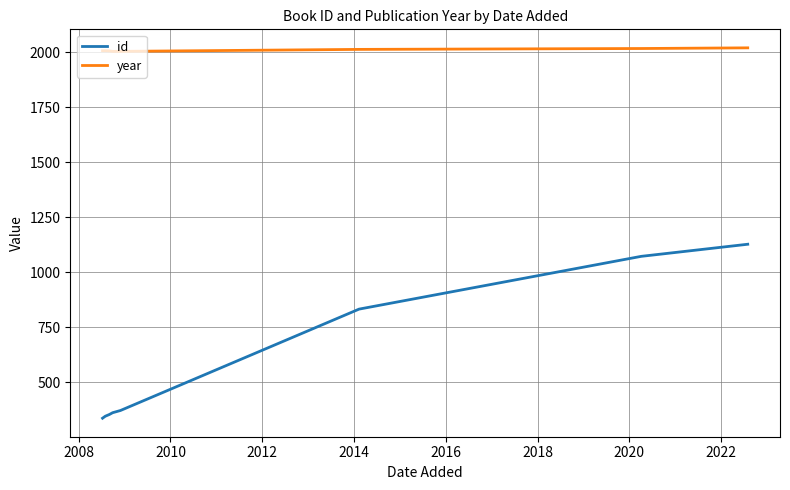

Which series has the widest spread of values?

id